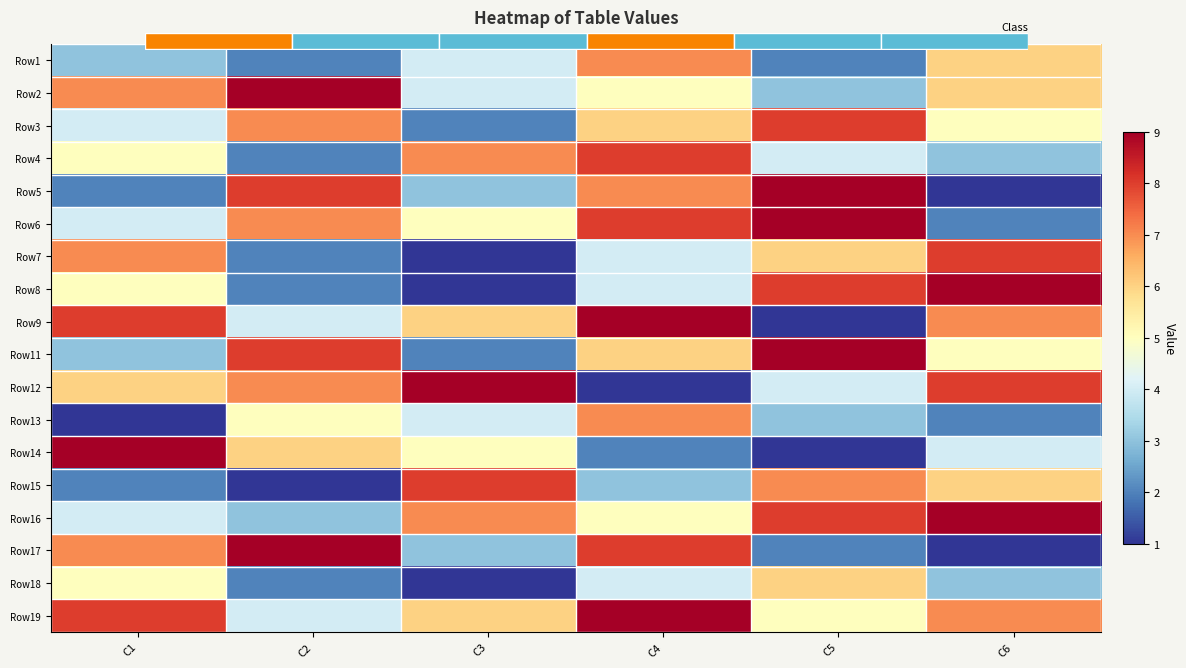

True or false: Row13 has a value of 2 at C1.

False